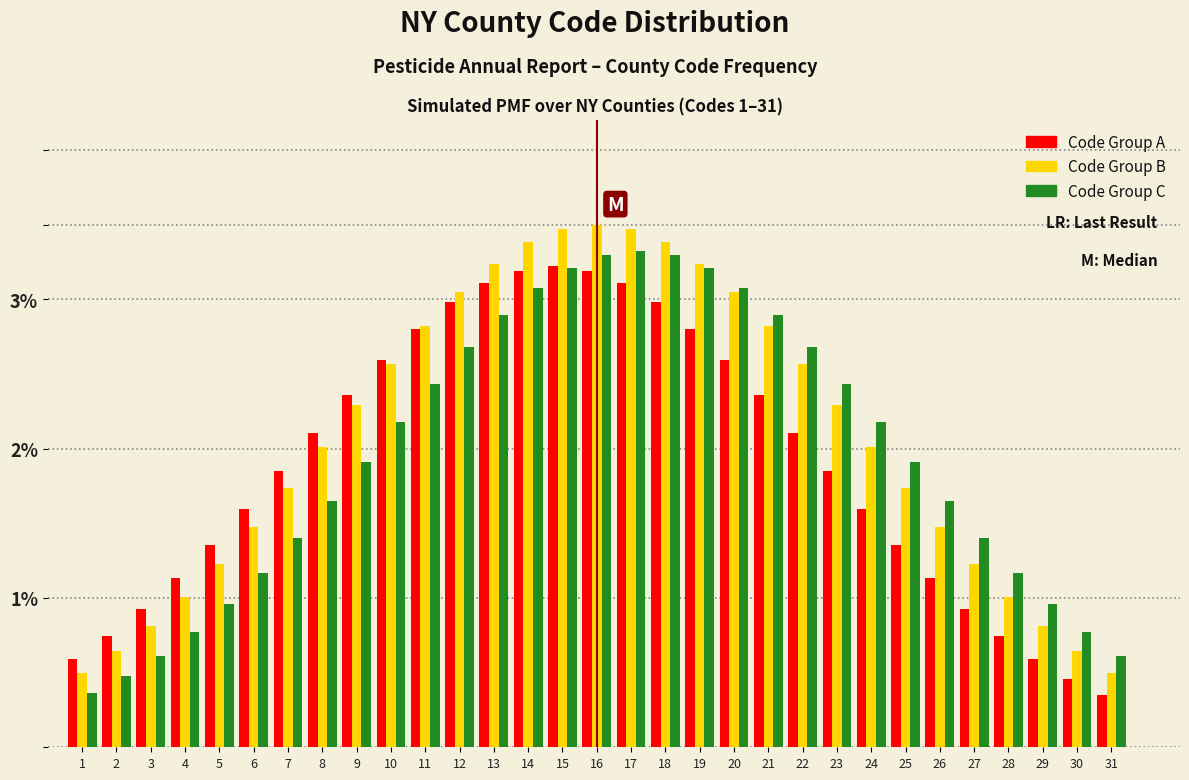

What is the difference between the highest and lowest values at 8?

0.5